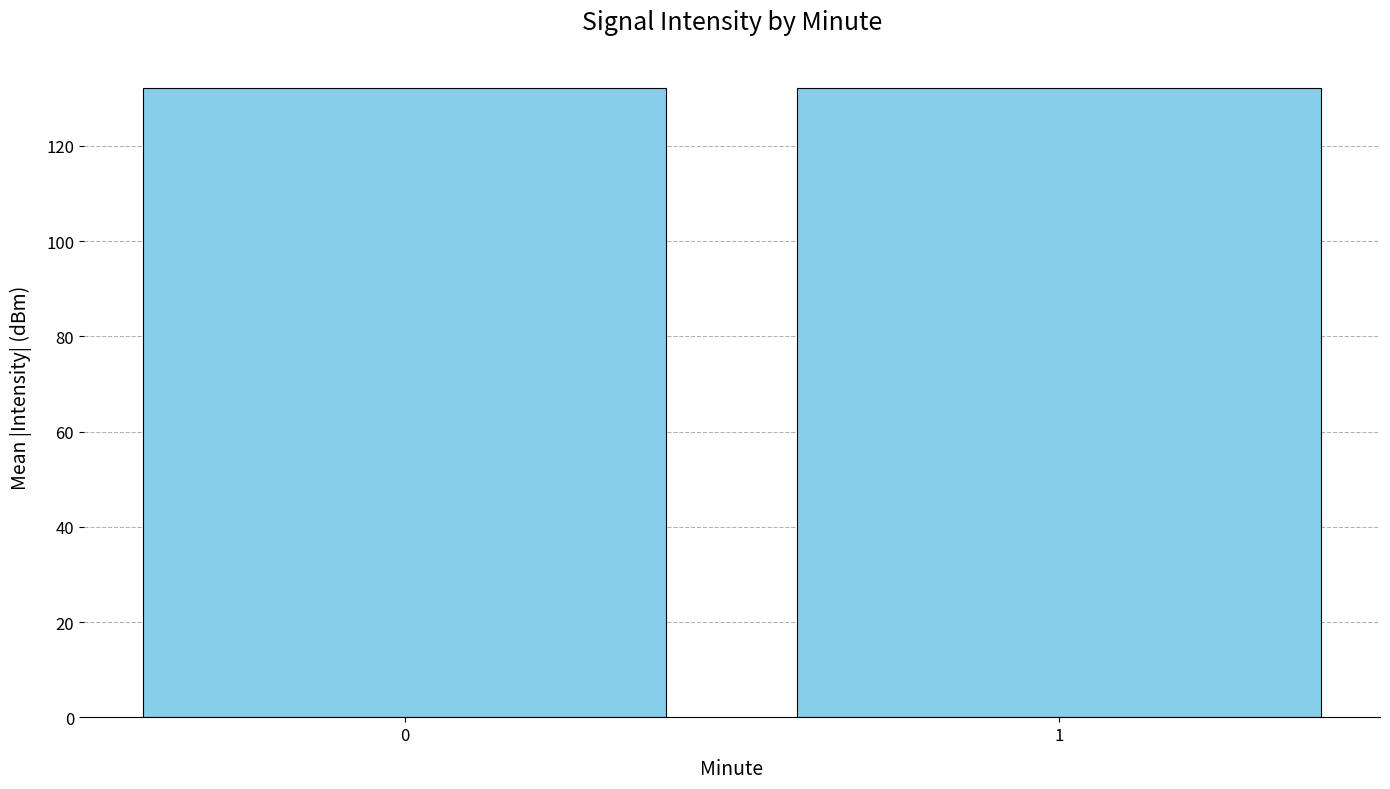

What is the value of the 2nd bar from the left?

132.0